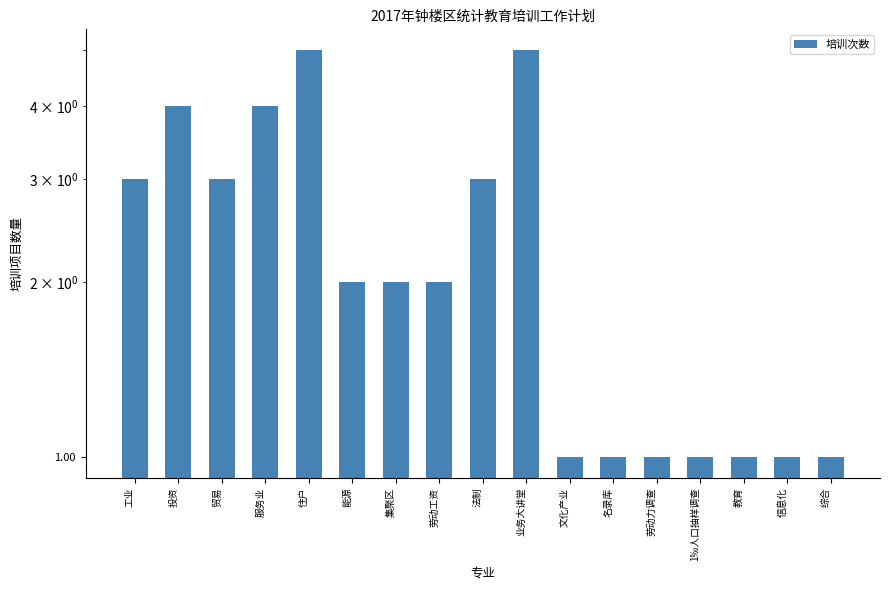

List the labels in order of value, largest first.

住户, 业务大讲堂, 投资, 服务业, 工业, 贸易, 法制, 能源, 集聚区, 劳动工资, 文化产业, 名录库, 劳动力调查, 1‰人口抽样调查, 教育, 信息化, 综合